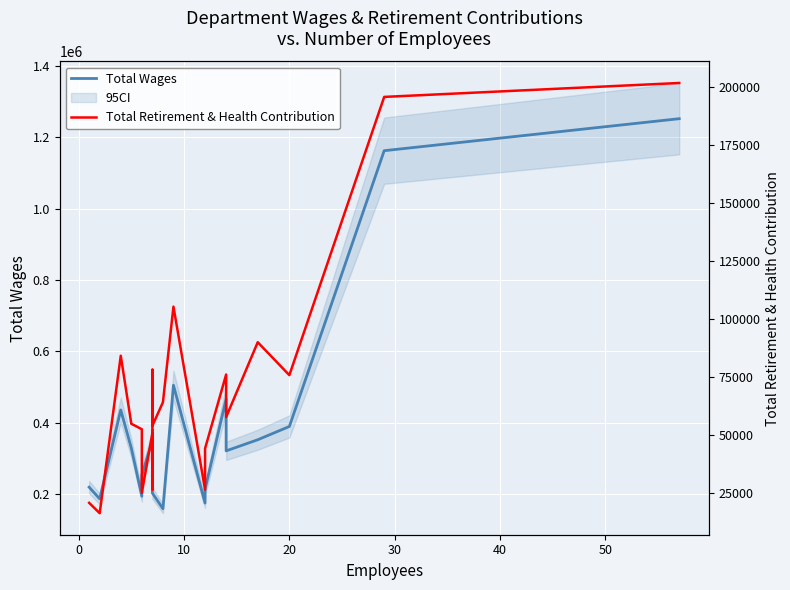

True or false: Total Retirement & Health Contribution and Total Wages cross at least once.

False